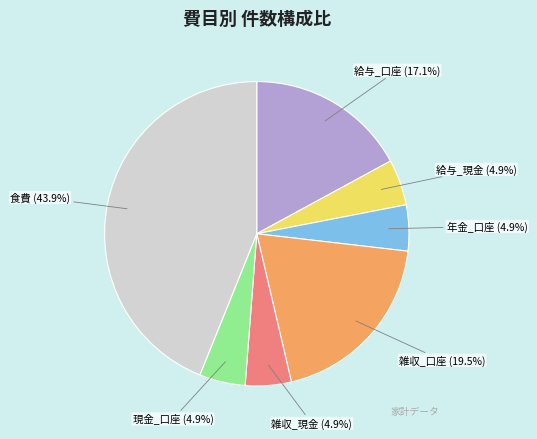

Does any single category account for the majority?

No